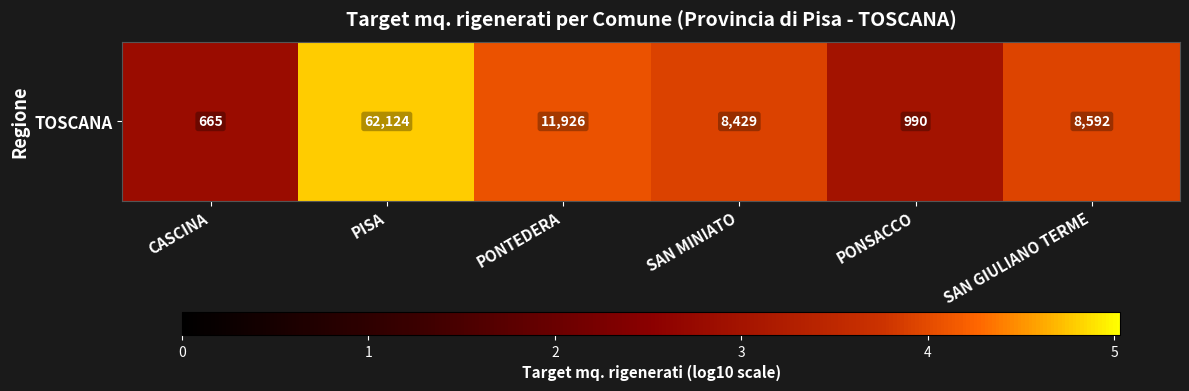

Reading left to right, extract all data points from this chart.

2.8	4.8	4.1	3.9	3.0	3.9